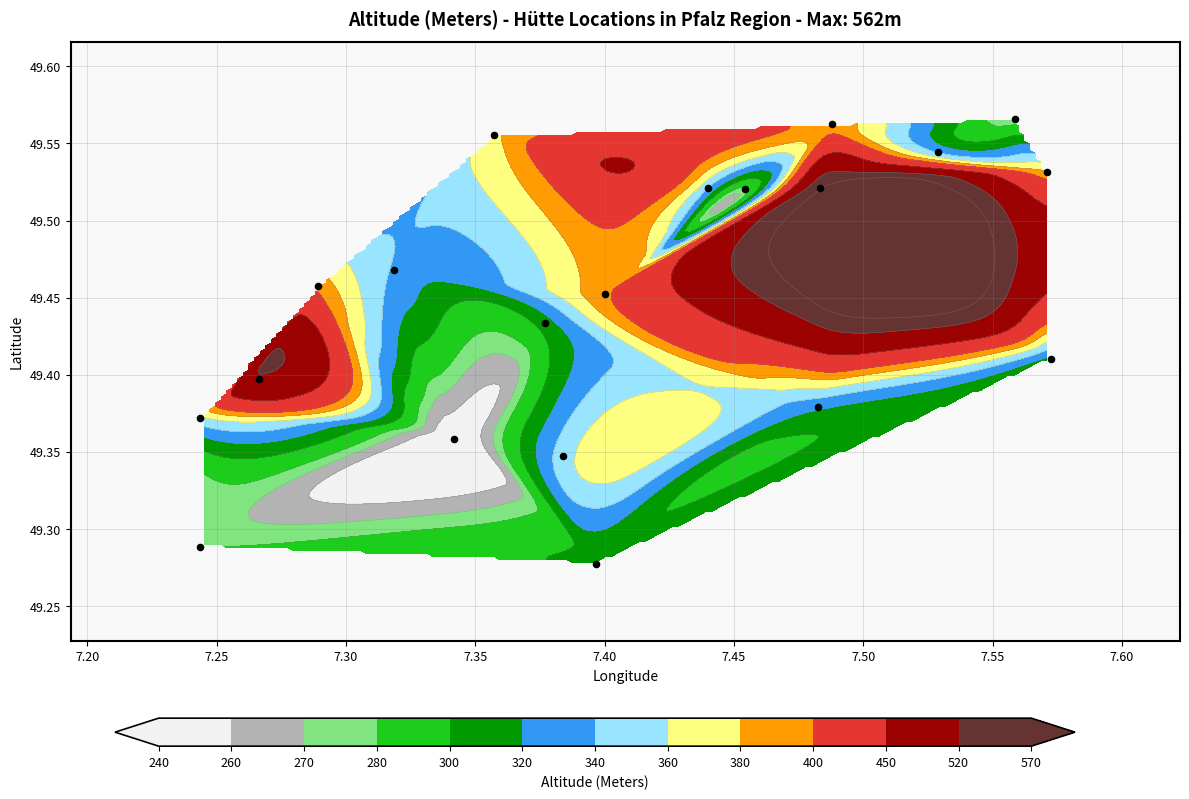

What is the average value?

49.4